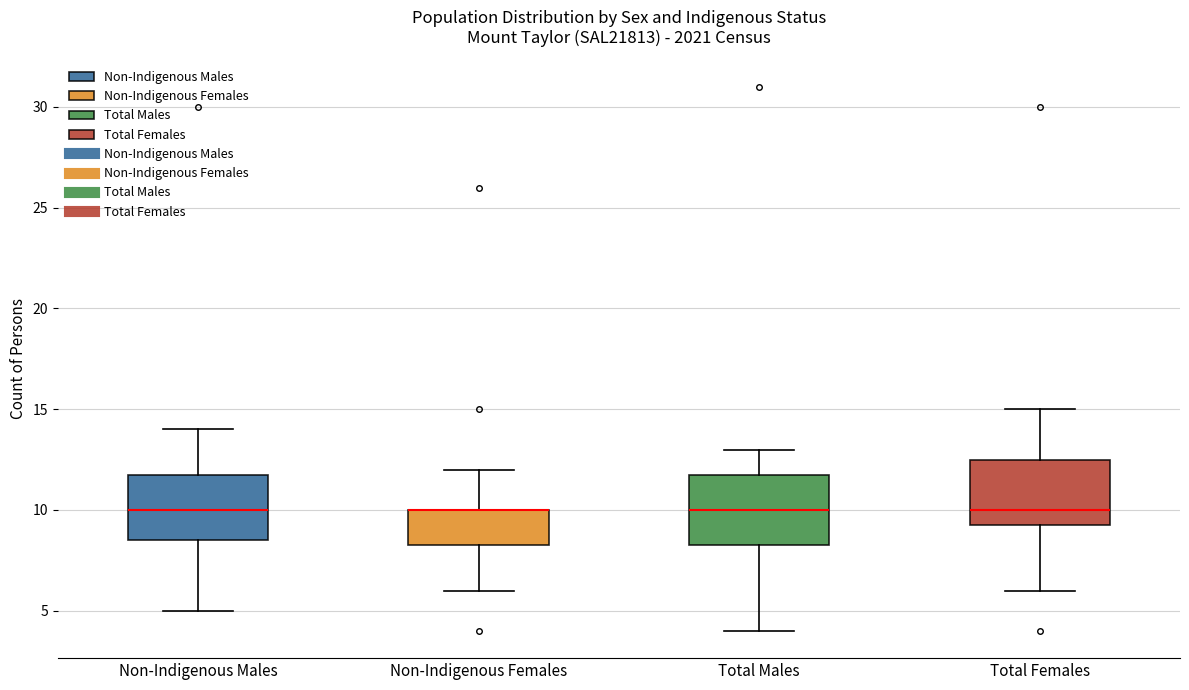

Reading left to right, read every box against the y-axis: the position of its median line, the range the box covers, and the ends of its whiskers. The values are not printed on the chart, so give them approximately, as read against the axis.

Non-Indigenous Males: median 10.0, box 8.5 to 12.0, whiskers 5.0 to 14.0
Non-Indigenous Females: median 10.0 (drawn on the box's upper edge), box 8.5 to 10.0, whiskers 6.0 to 12.0
Total Males: median 10.0, box 8.5 to 12.0, whiskers 4.0 to 13.0
Total Females: median 10.0, box 9.5 to 12.5, whiskers 6.0 to 15.0